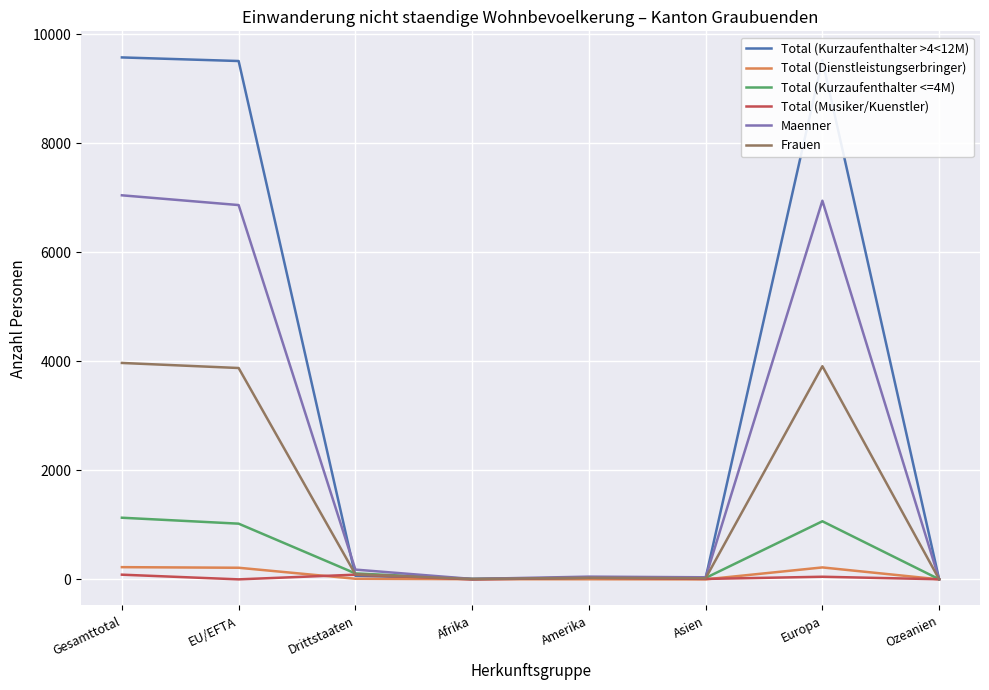

In Total (Musiker/Kuenstler), how many points are lower than both neighbors (excluding endpoints)?

3